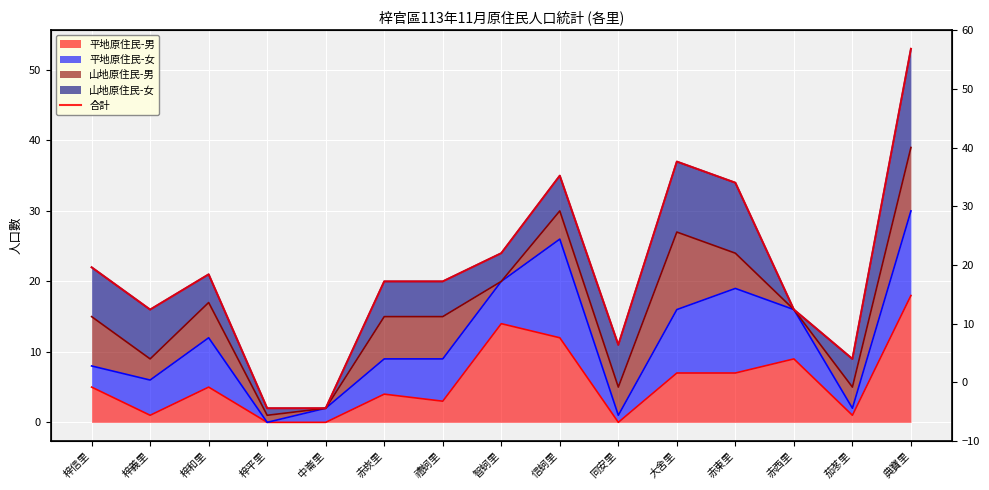

Which category has the highest value across all series?

典寶里